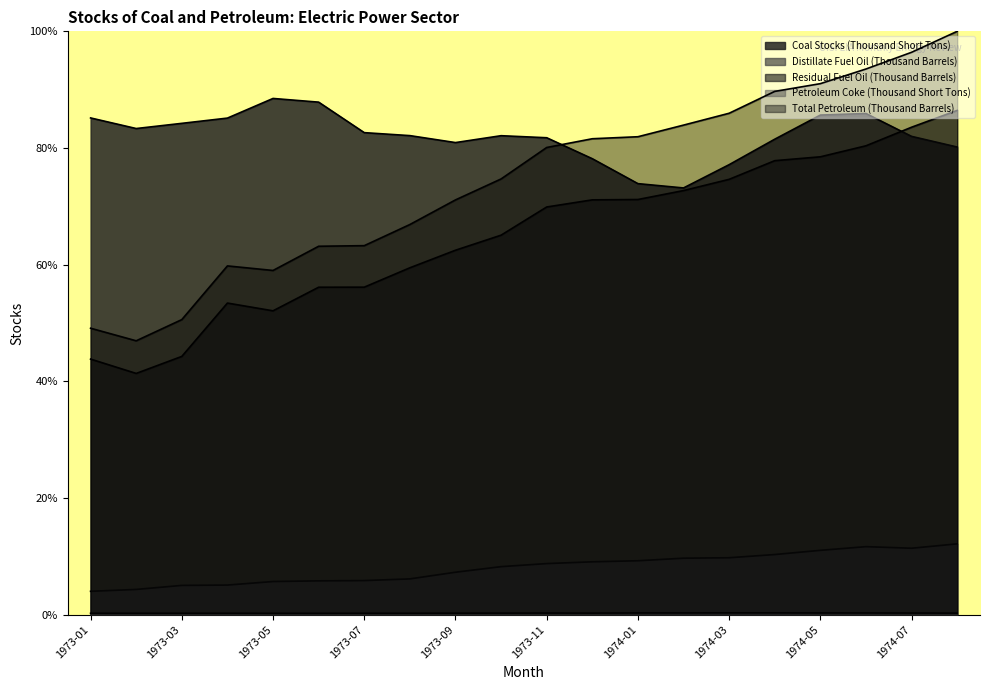

How many lines are shown in the chart?

5